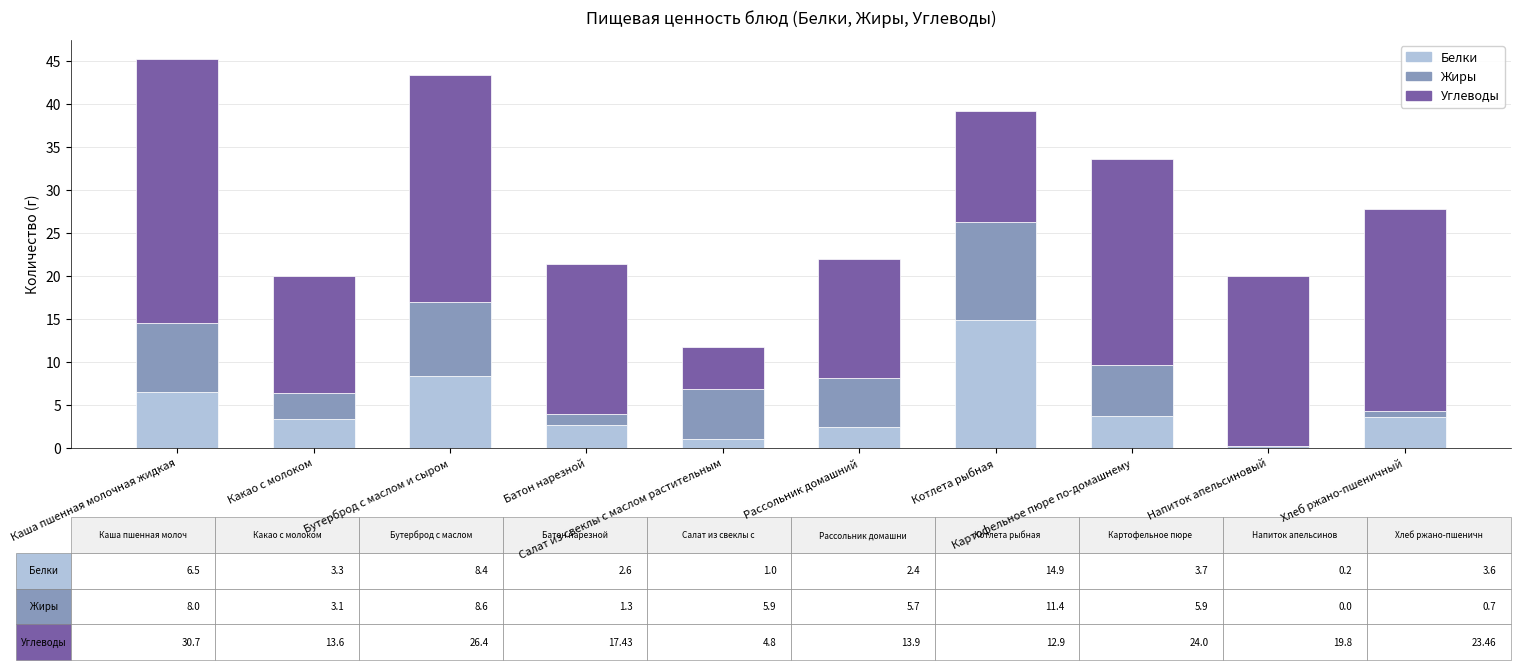

The value of Жиры at Хлеб ржано-пшеничный is 0.7. True or false?

True